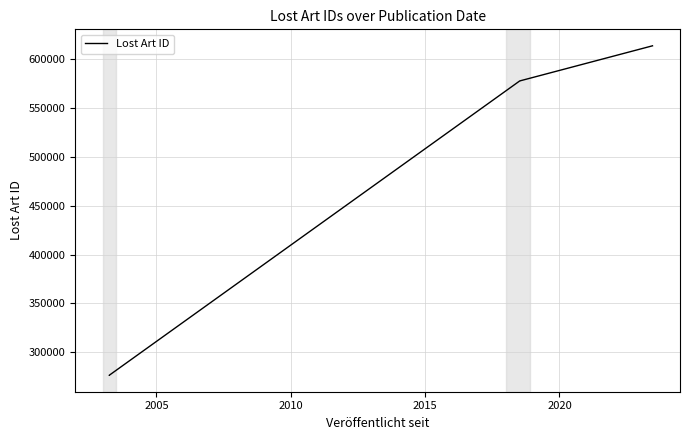

Does the chart display data point markers on the line(s)?

No